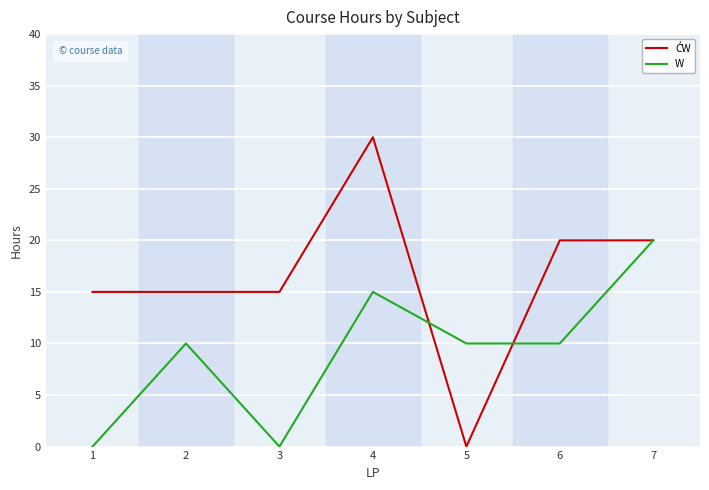

What is the total value across all series at 2?

25